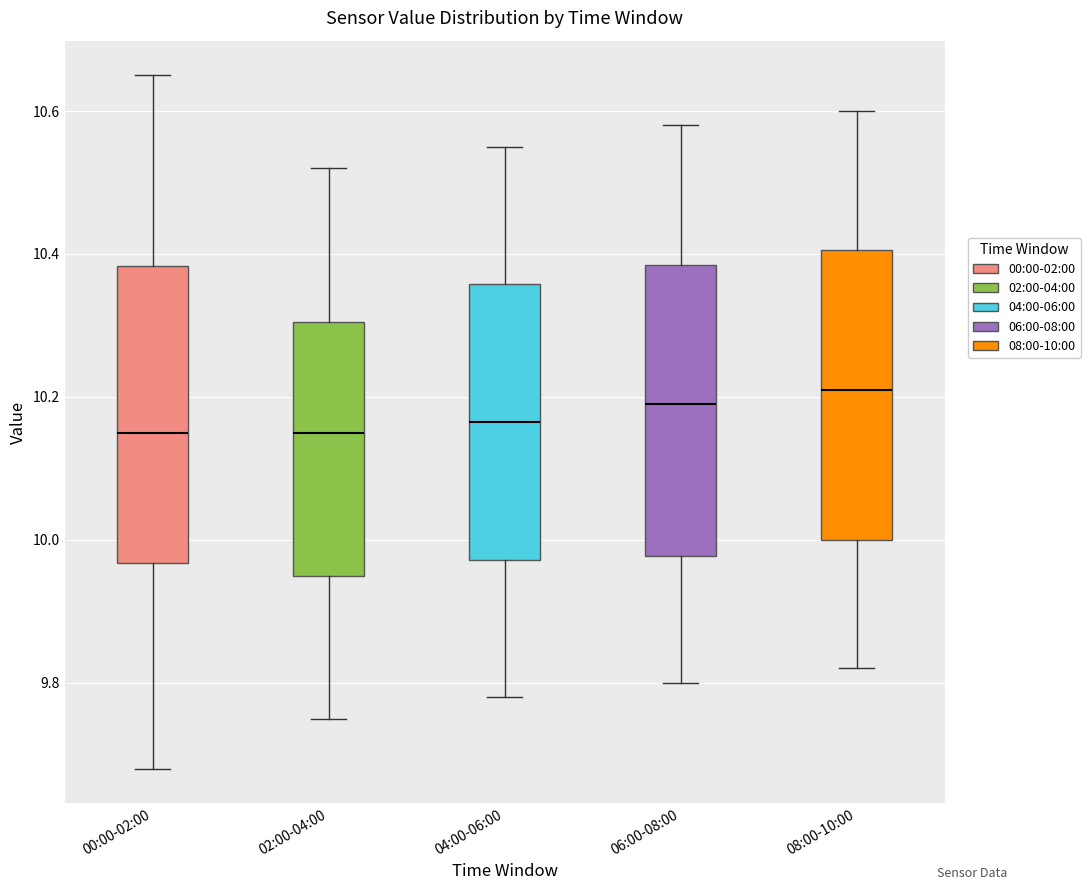

Where is the upper edge of the box for 08:00-10:00 on the y-axis? The values are not printed on the chart, so give them approximately, as read against the axis.

10.40